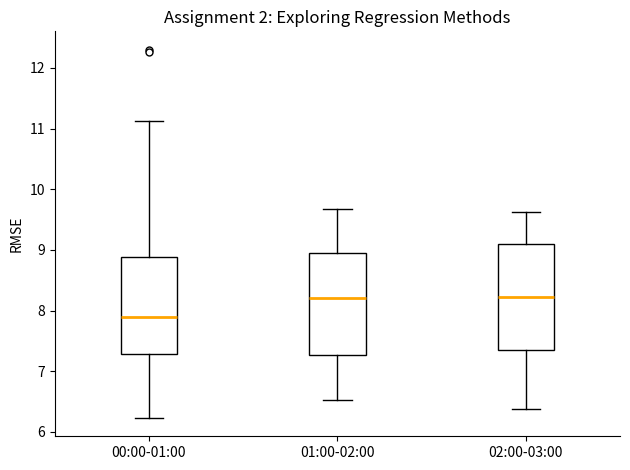

Reading left to right, transcribe this box plot: for each box, give where its median line is, the range the box spans, and where its two whiskers end, as read against the y-axis. The values are not printed on the chart, so give them approximately, as read against the axis.

00:00-01:00: median 7.9, box 7.3 to 8.9, whiskers 6.2 to 11.1
01:00-02:00: median 8.2, box 7.3 to 9.0, whiskers 6.5 to 9.7
02:00-03:00: median 8.2, box 7.3 to 9.1, whiskers 6.4 to 9.6